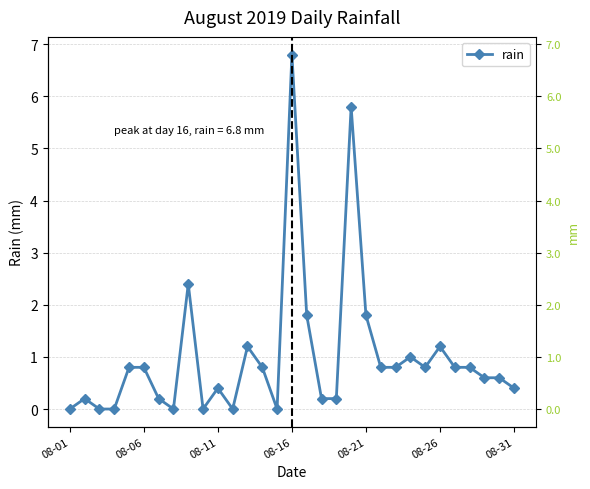

True or false: there are more than 0 points higher than both neighbors.

True